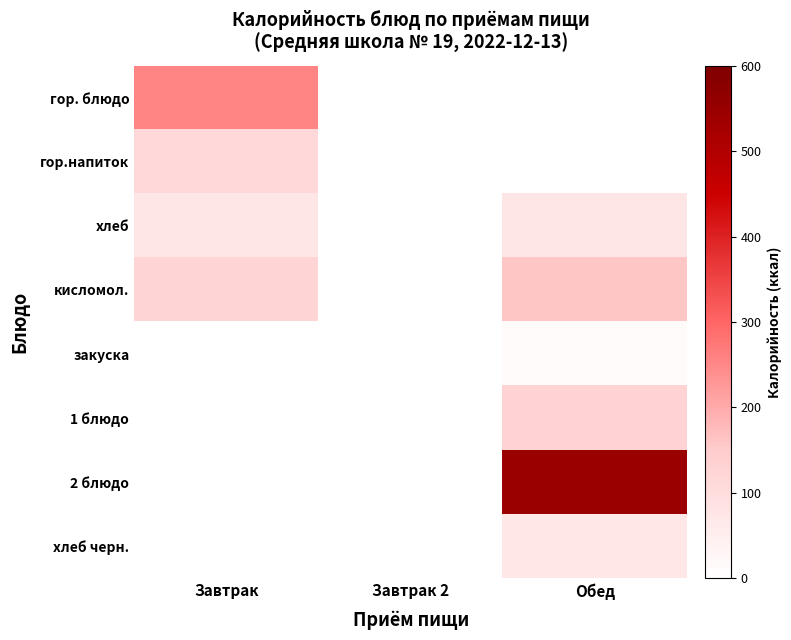

Which series changed the most between Завтрак and Обед?

кисломол.